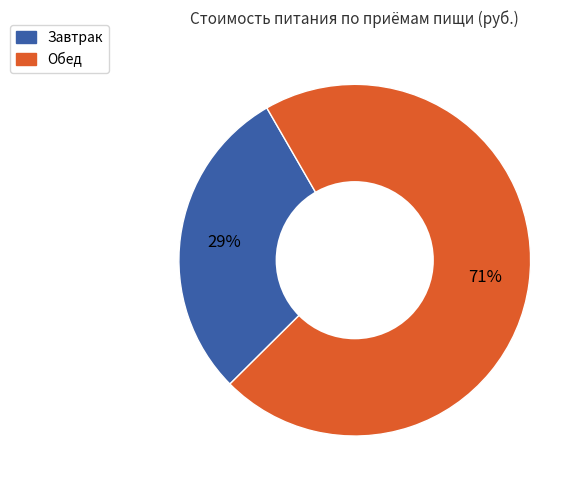

To the nearest percent, what is the average slice percentage?

50%